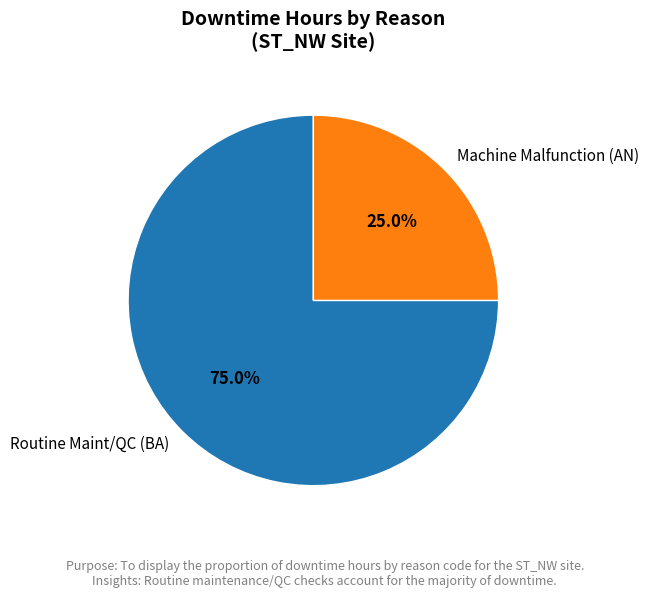

Does Machine Malfunction (AN) represent more than half of the total?

No